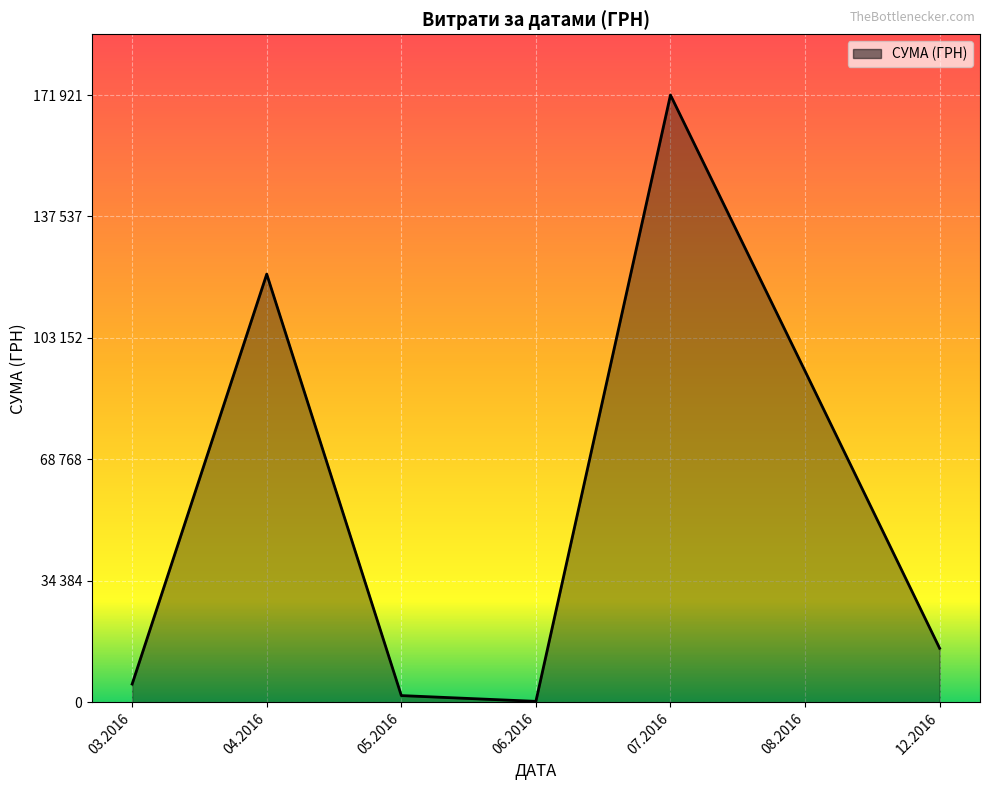

What is the value of the 3rd point from the left?

2050.0